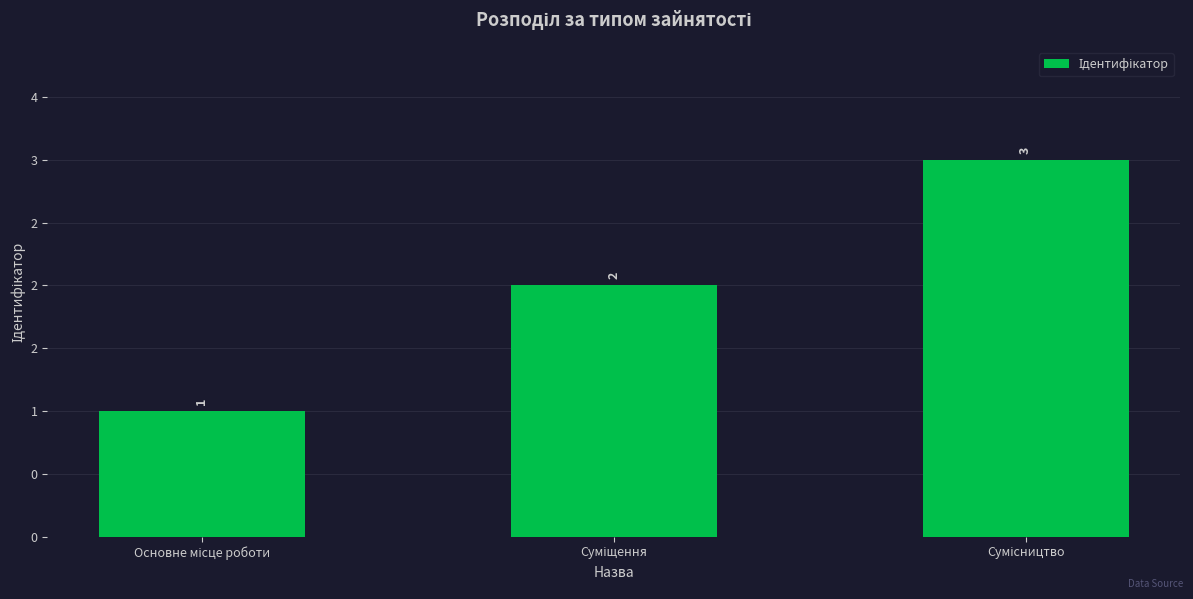

Count the values in the range 1 to 3.

3